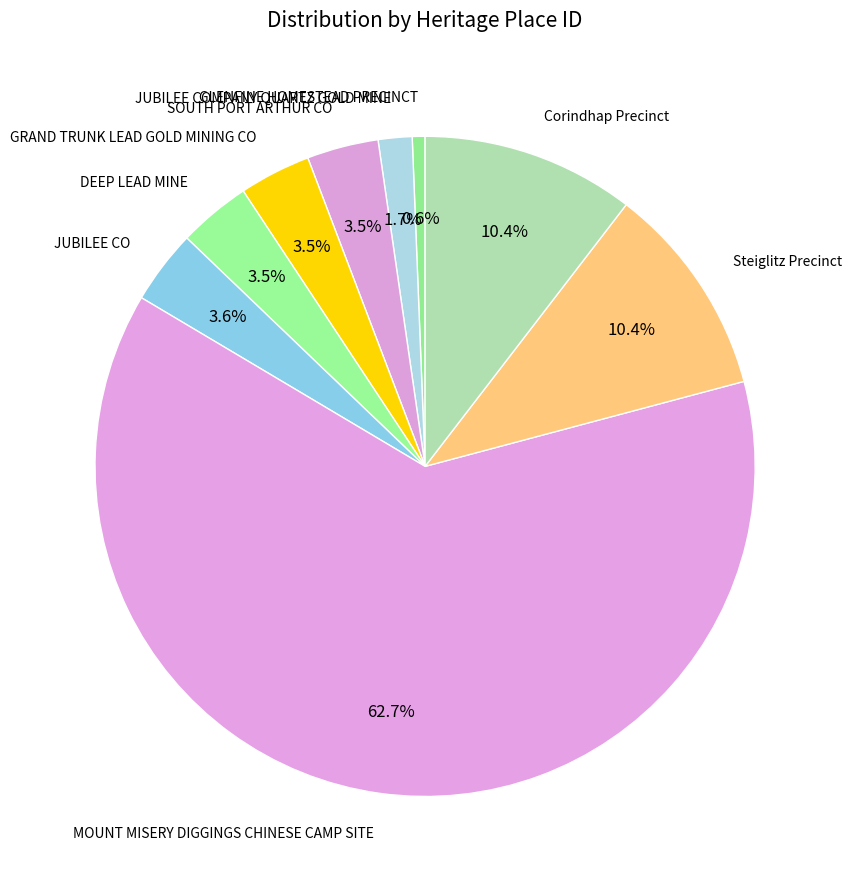

What is the ratio of the value at DEEP LEAD MINE to the value at SOUTH PORT ARTHUR CO?

1.0